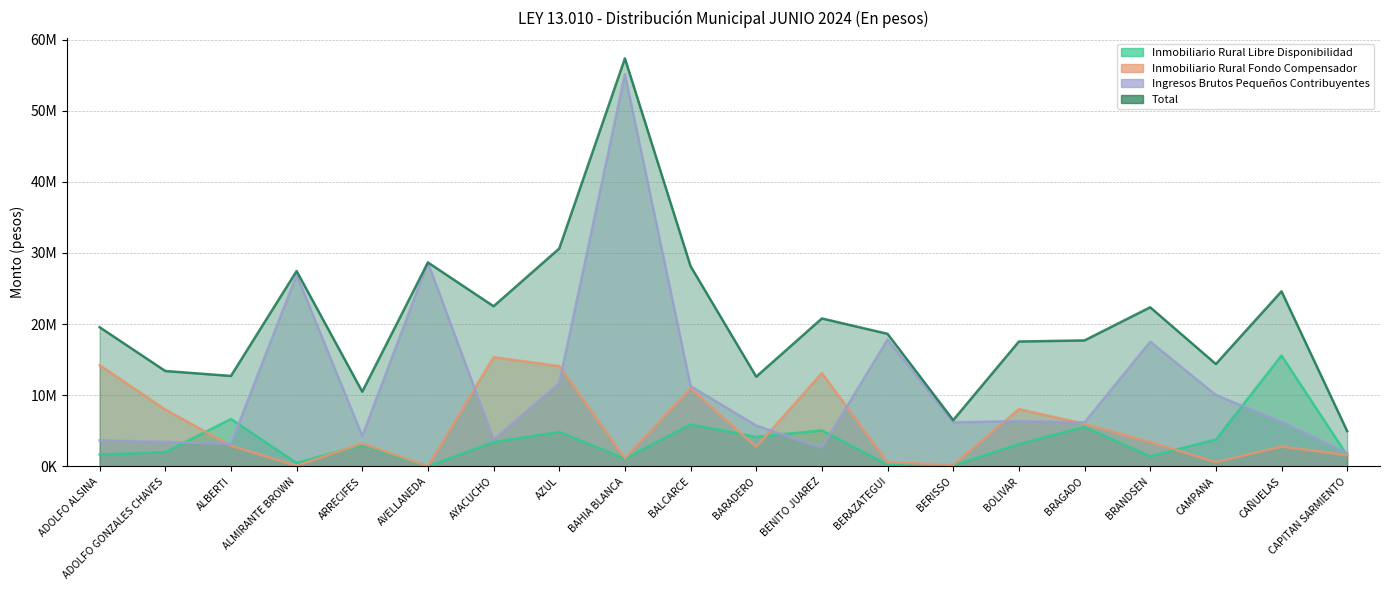

Does the chart display data point markers on the line(s)?

No